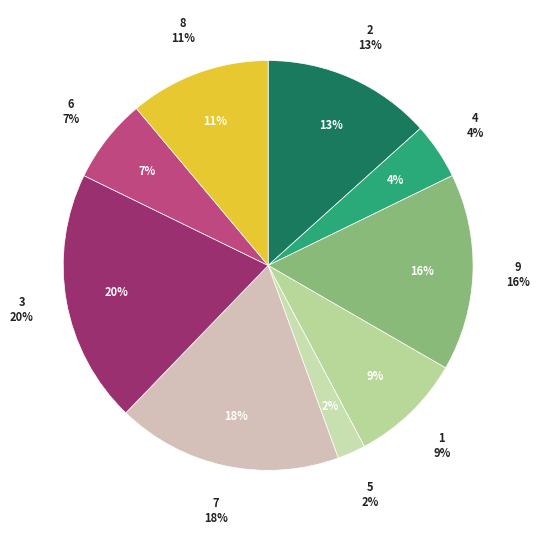

What is the smallest slice in the pie chart?

5